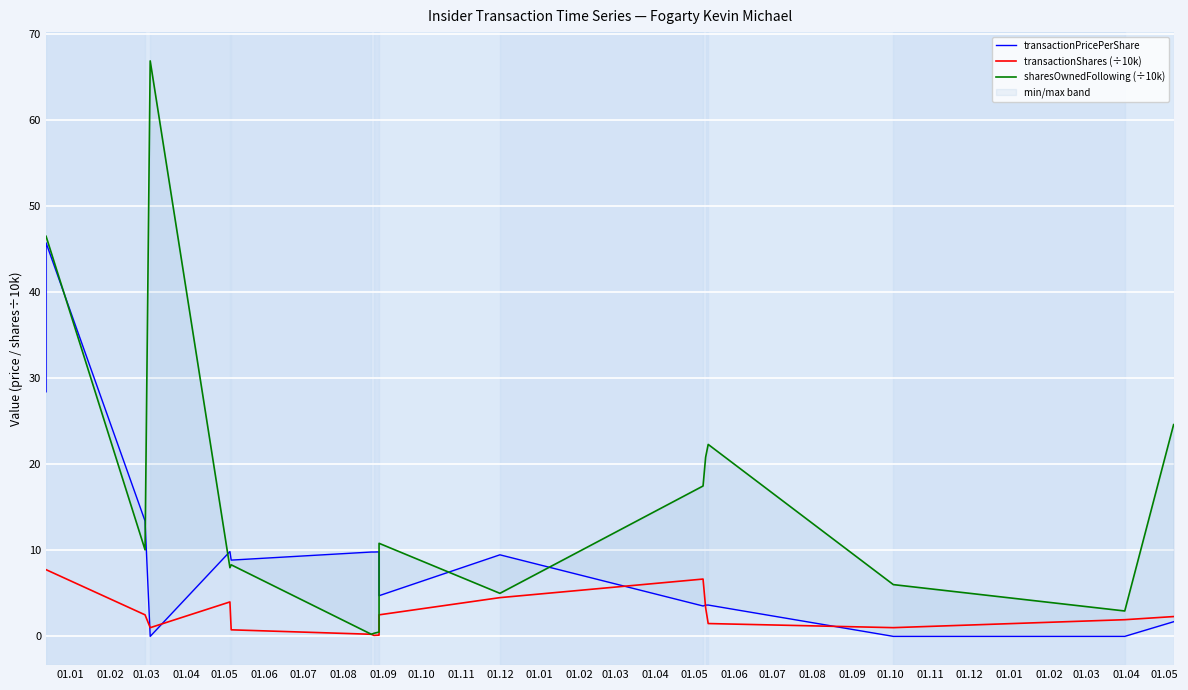

How many interior local valleys does the transactionShares (÷10k) series have?

3